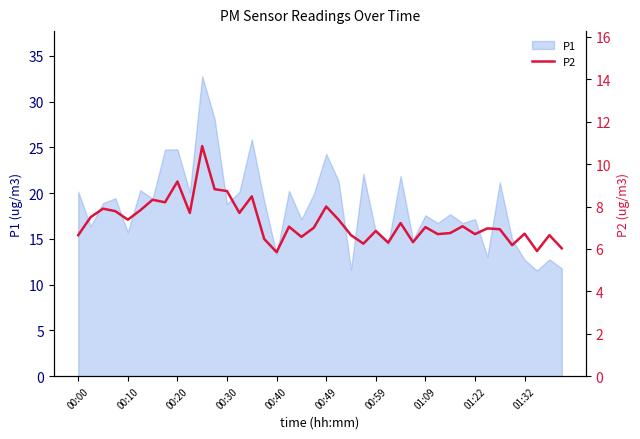

What is the minimum value shown in the chart?

5.8